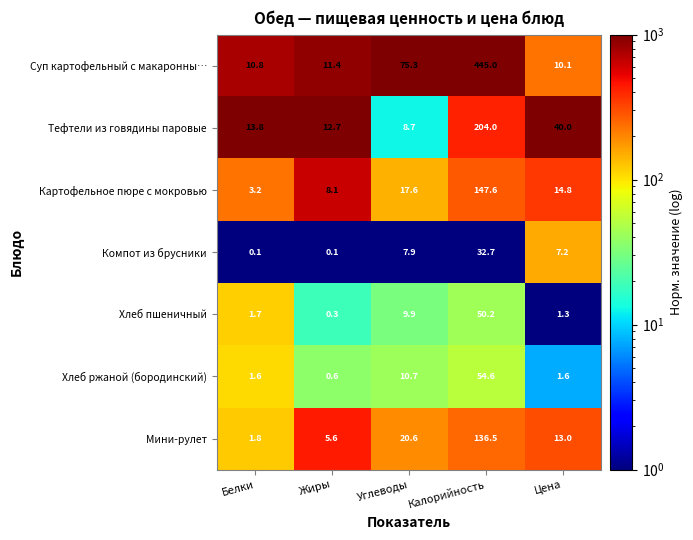

What is the greatest value displayed?

445.0